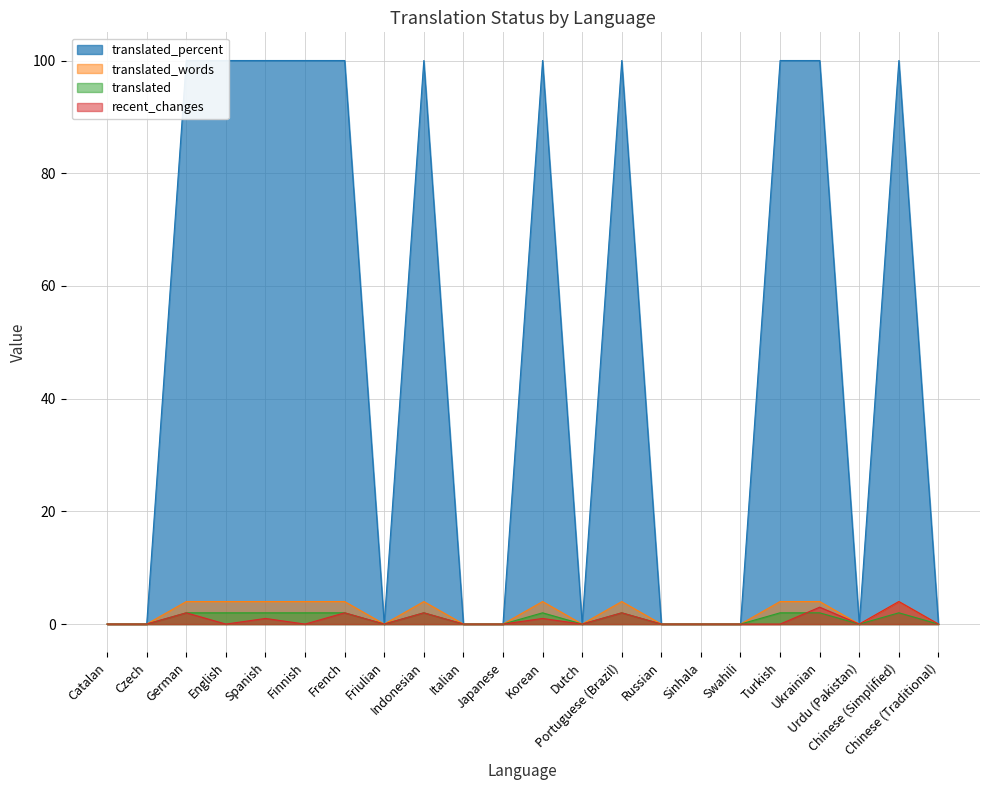

Which has a higher value, Urdu (Pakistan) or Catalan?

Urdu (Pakistan)